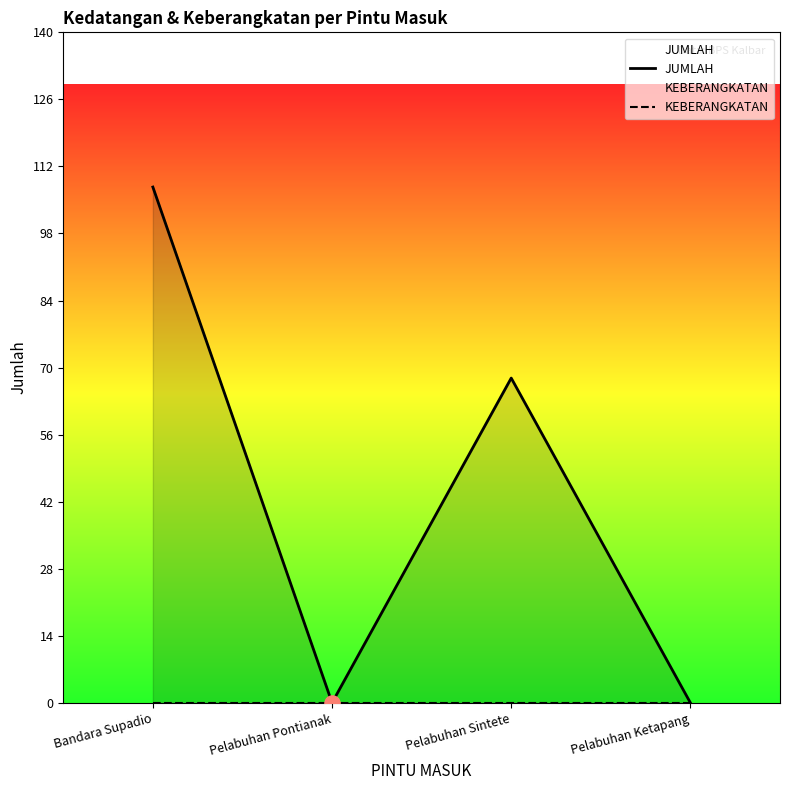

Which series has the widest spread of Y values?

JUMLAH